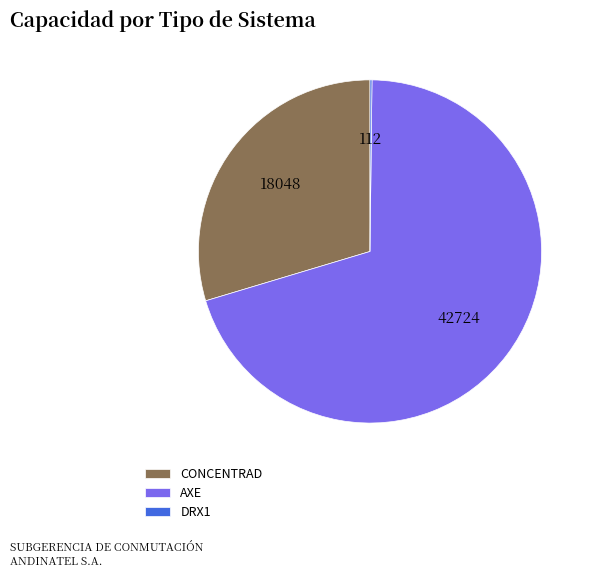

Which category has the biggest portion of the pie?

AXE